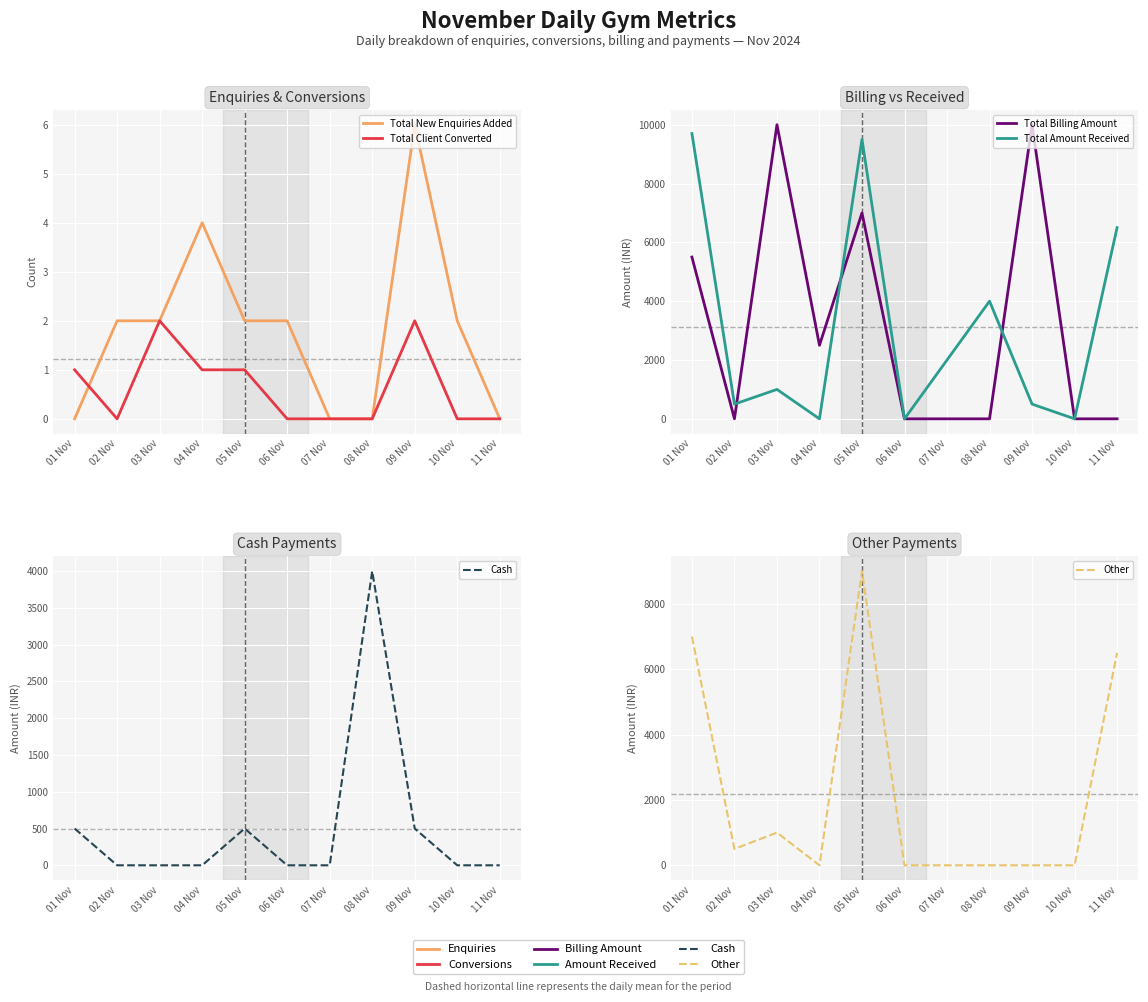

At which category does Other reach its first local valley?

02 Nov